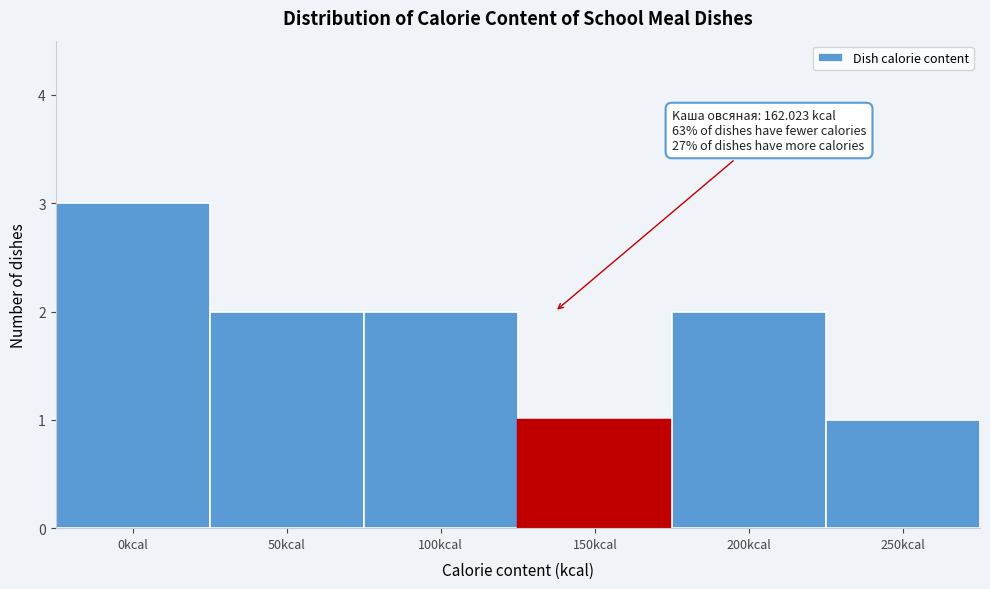

Reading left to right, transcribe all the data shown in this chart.

3	2	2	1	2	1